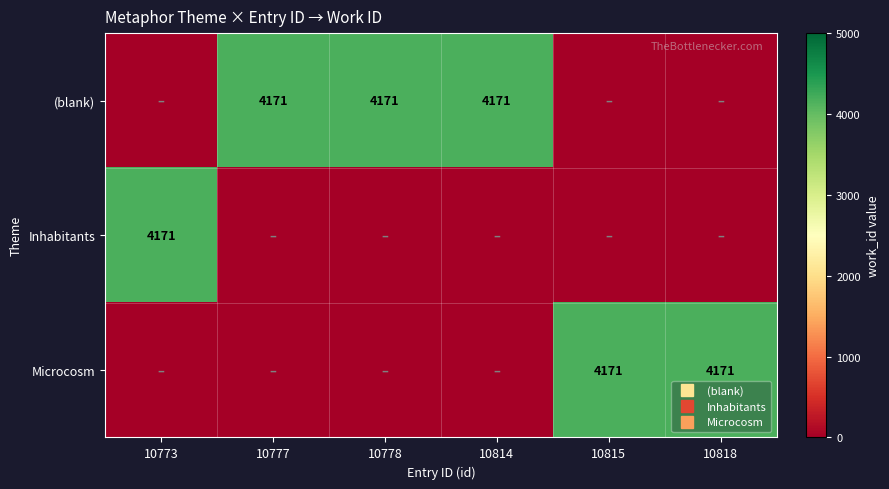

How many values in the (blank) series are below 4171?

3